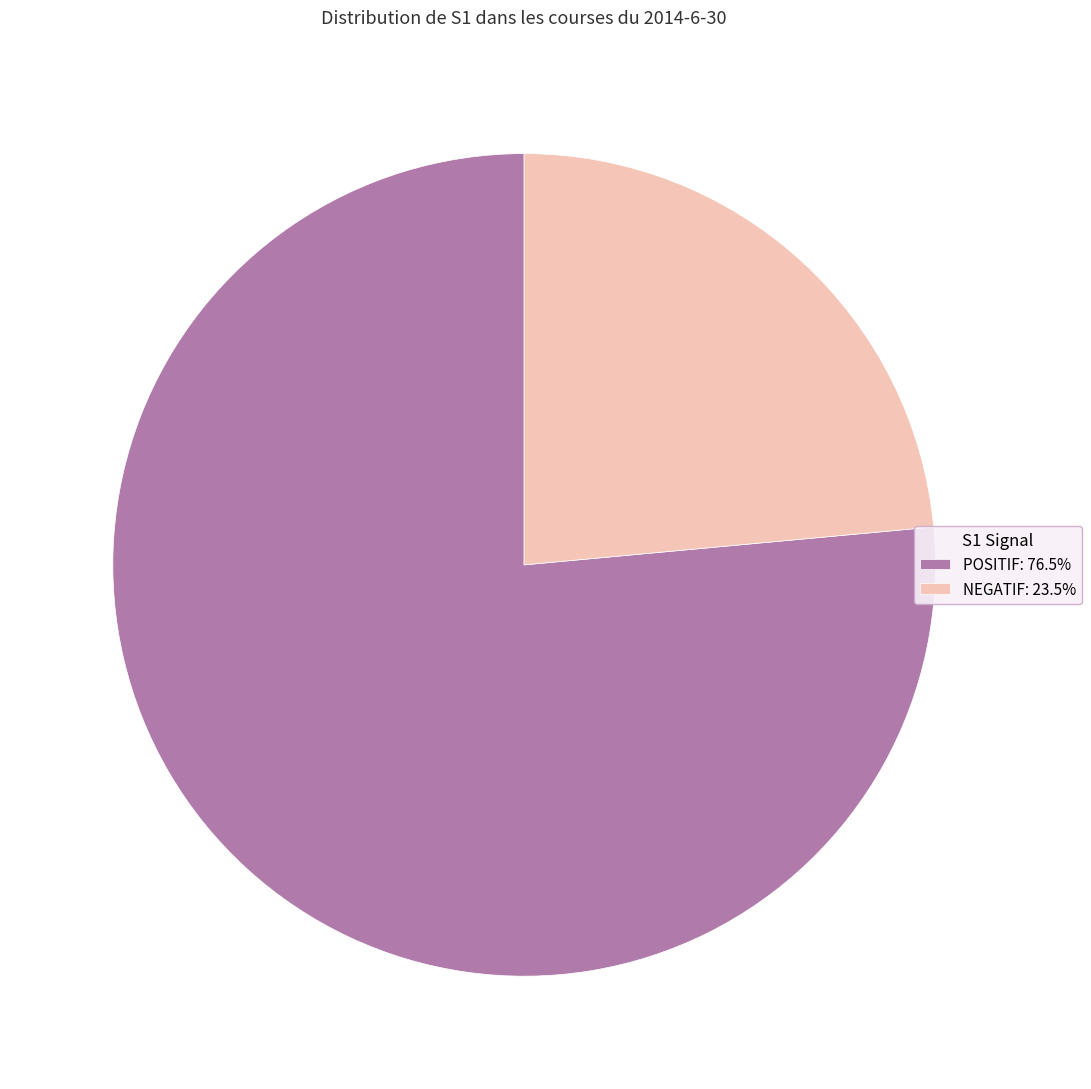

What is the ratio of the value at NEGATIF: 23.5% to the value at POSITIF: 76.5%?

0.3